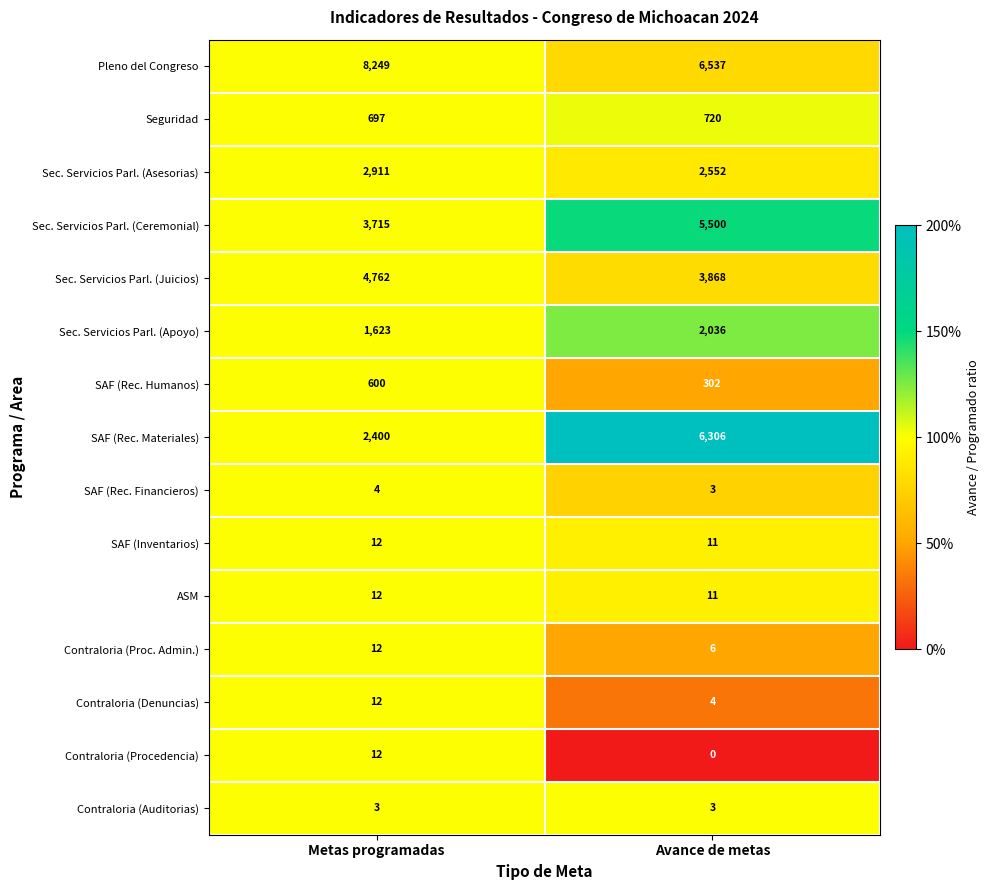

At which category does the chart reach its peak across all series?

Metas programadas